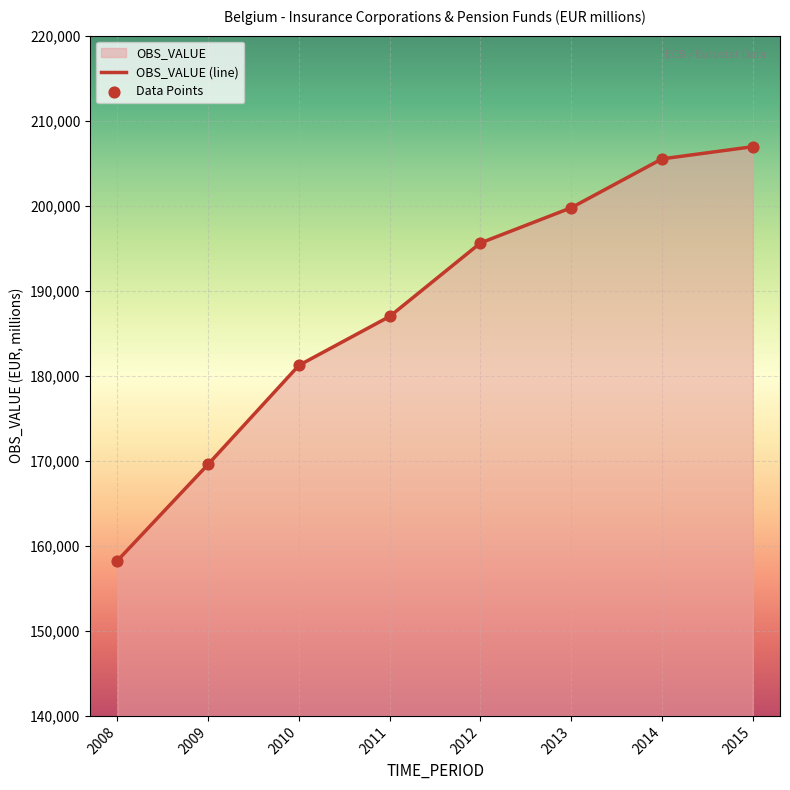

Is the value of Data Points at 2010 greater than the value of OBS_VALUE (line) at 2011?

No